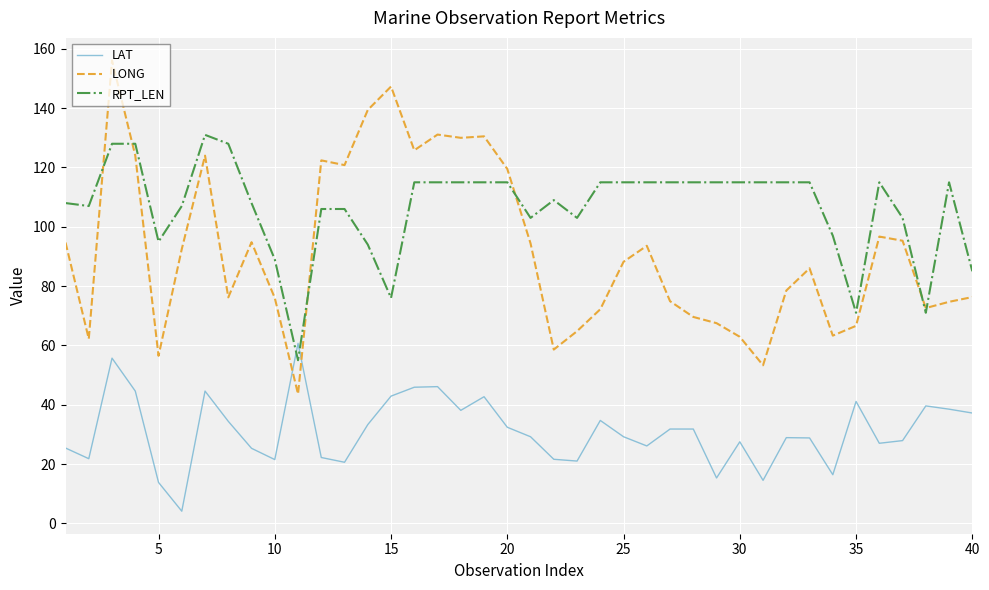

Which series has the largest range (max minus min)?

LONG